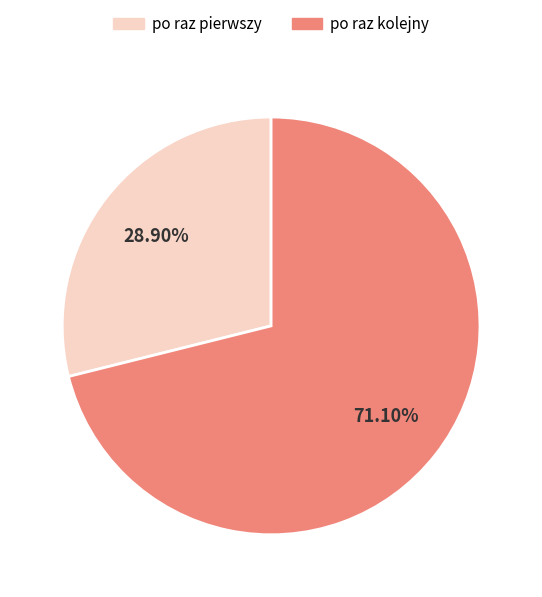

Which has a higher value, po raz pierwszy or po raz kolejny?

po raz kolejny